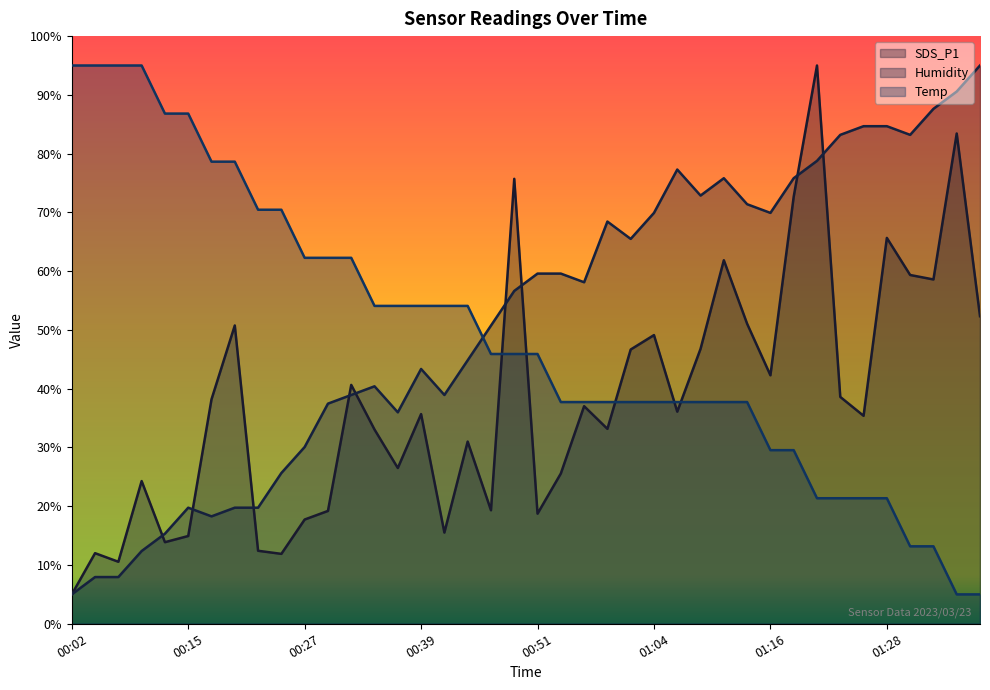

After their last crossing, which series has the higher values: SDS_P1 or Humidity?

Humidity